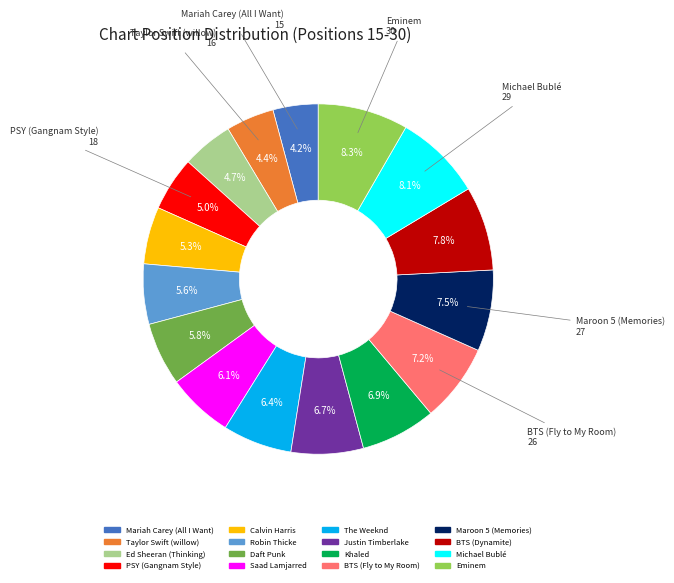

How many slices are in this pie chart?

16